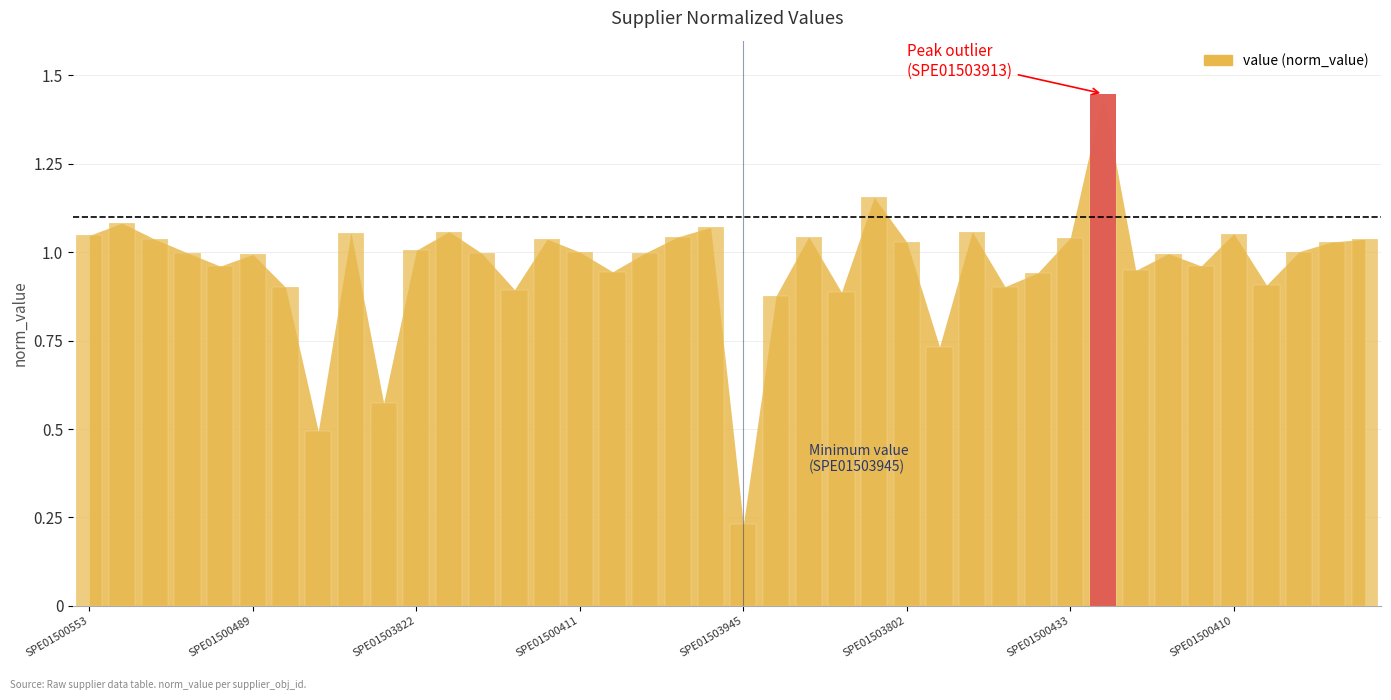

List the labels in order of value, largest first.

SPE01503913, SPE01500520, SPE01503902, SPE01500408, SPE01503818, SPE01500538, SPE01500500, SPE01500410, SPE01500553, SPE01500193, SPE01500495, SPE01500433, SPE01500552, SPE01500422, SPE01500467, SPE01500485, SPE01503802, SPE01503822, SPE01500192, SPE01500411, SPE01503926, SPE01500491, SPE01503919, SPE01500406, SPE01500489, SPE01503816, SPE01503940, SPE01500195, SPE01500522, SPE01500430, SPE01500412, SPE01500425, SPE01503801, SPE01503804, SPE01503954, SPE01503914, SPE01503903, SPE01500473, SPE01500508, SPE01503945